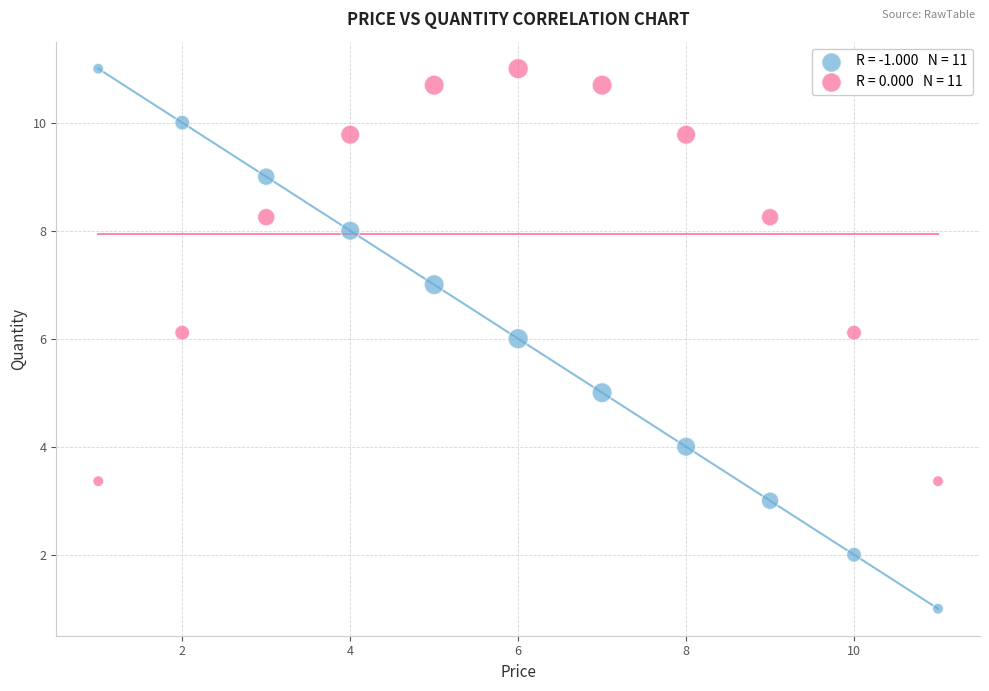

Across all data points, what is the range of Y values (max minus min)?

10.0